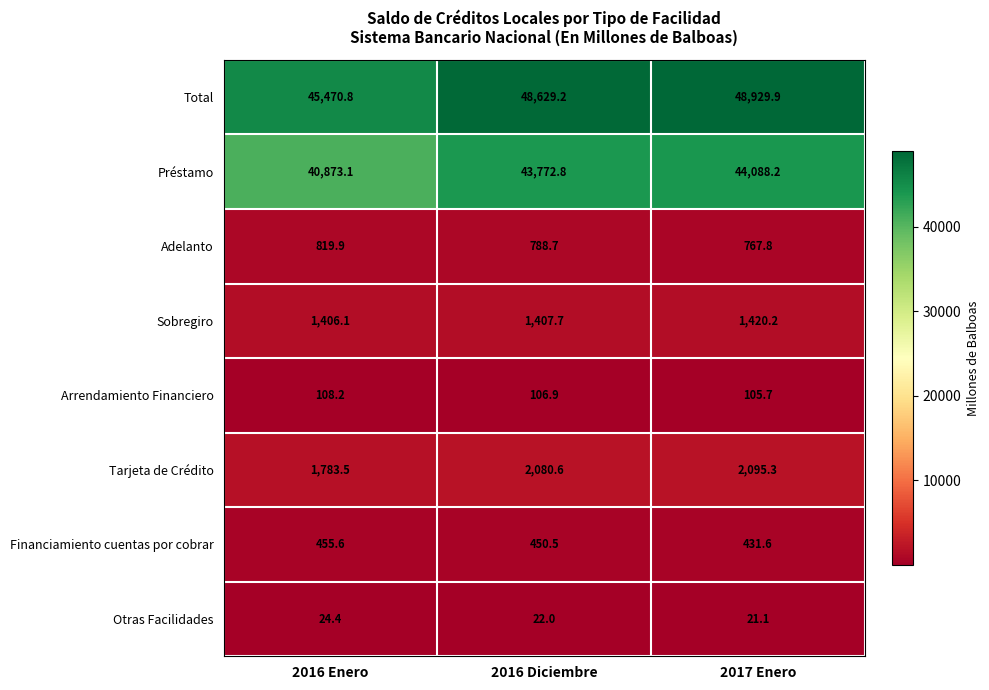

True or false: Préstamo has a value of 40873.1 at 2016 Enero.

True